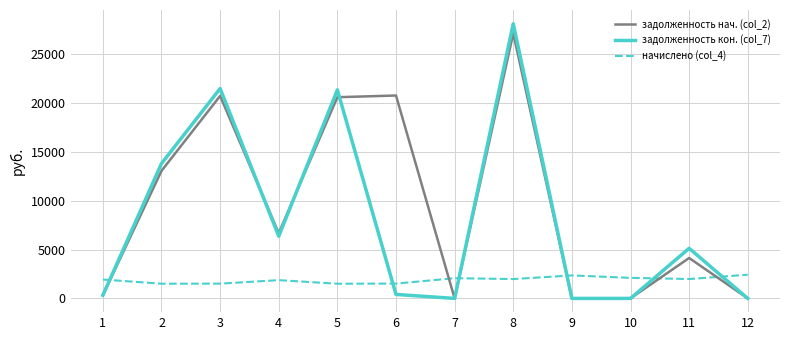

Does the chart display data point markers on the line(s)?

No